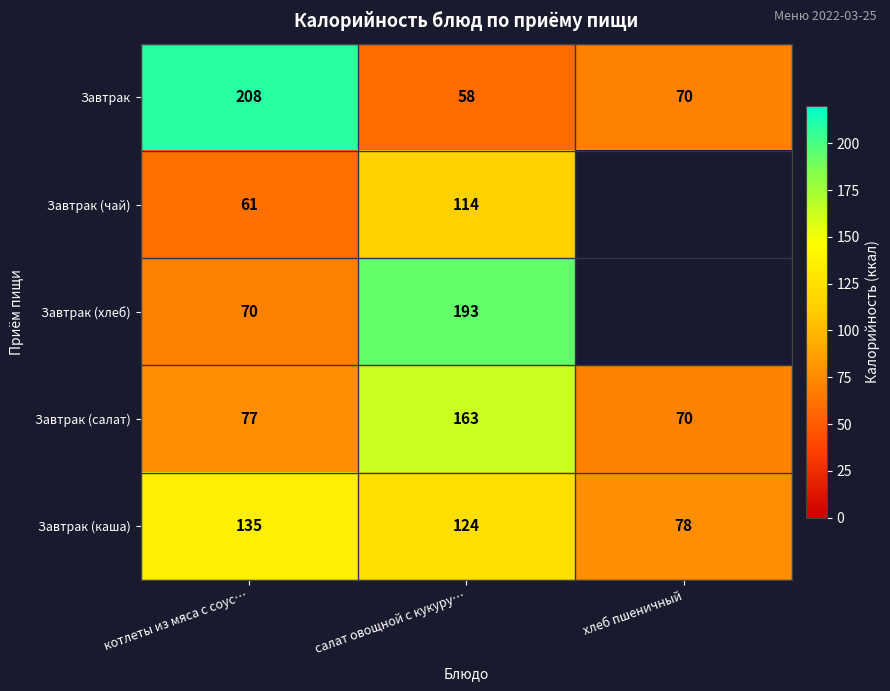

What is the total value across all series at салат овощной с кукуру…?

652